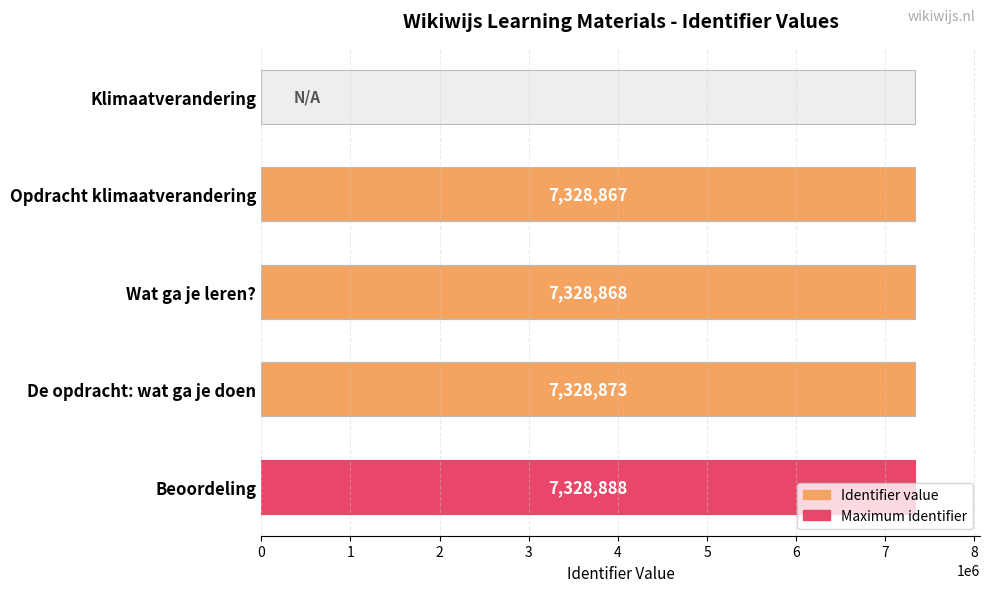

What is the value of the 3rd bar from the left?

7328868